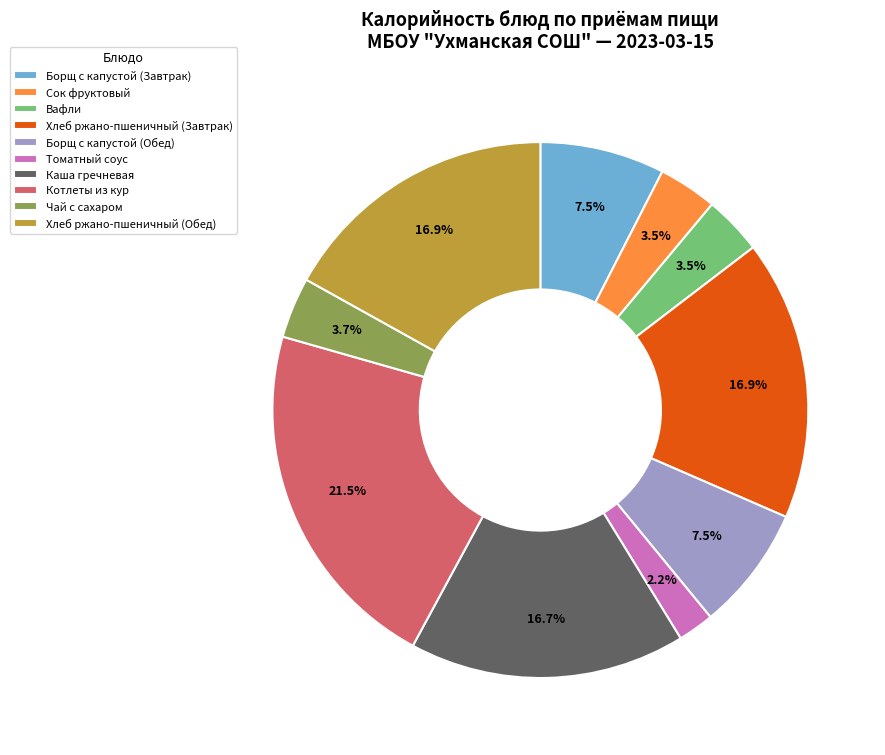

How many segments does this pie chart have?

10